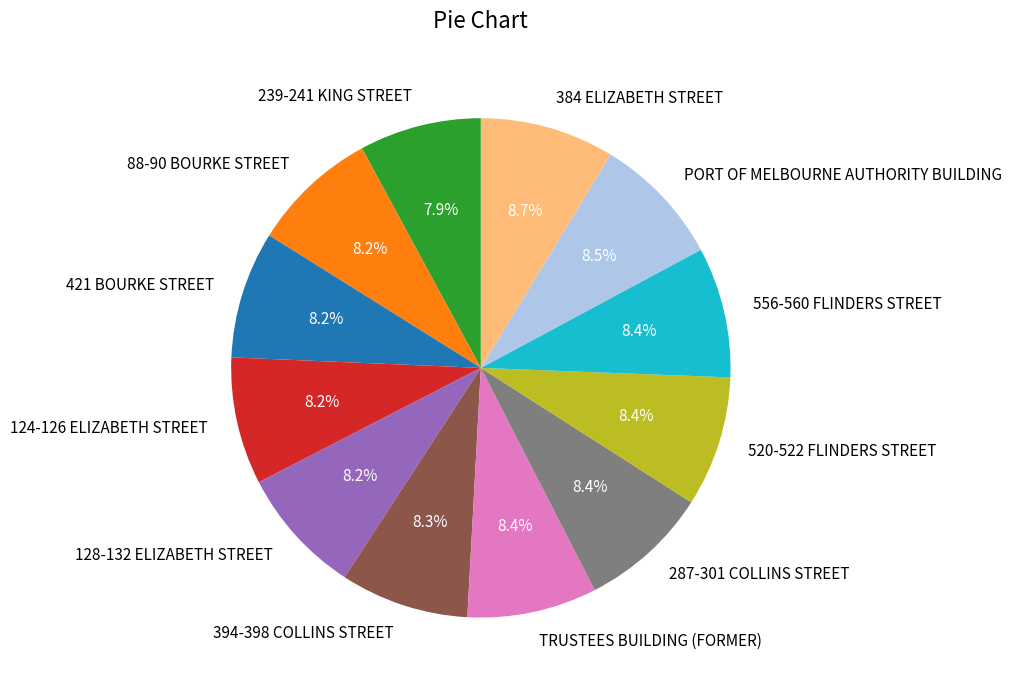

To the nearest percent, what is the difference between the largest and smallest slice percentages?

1%